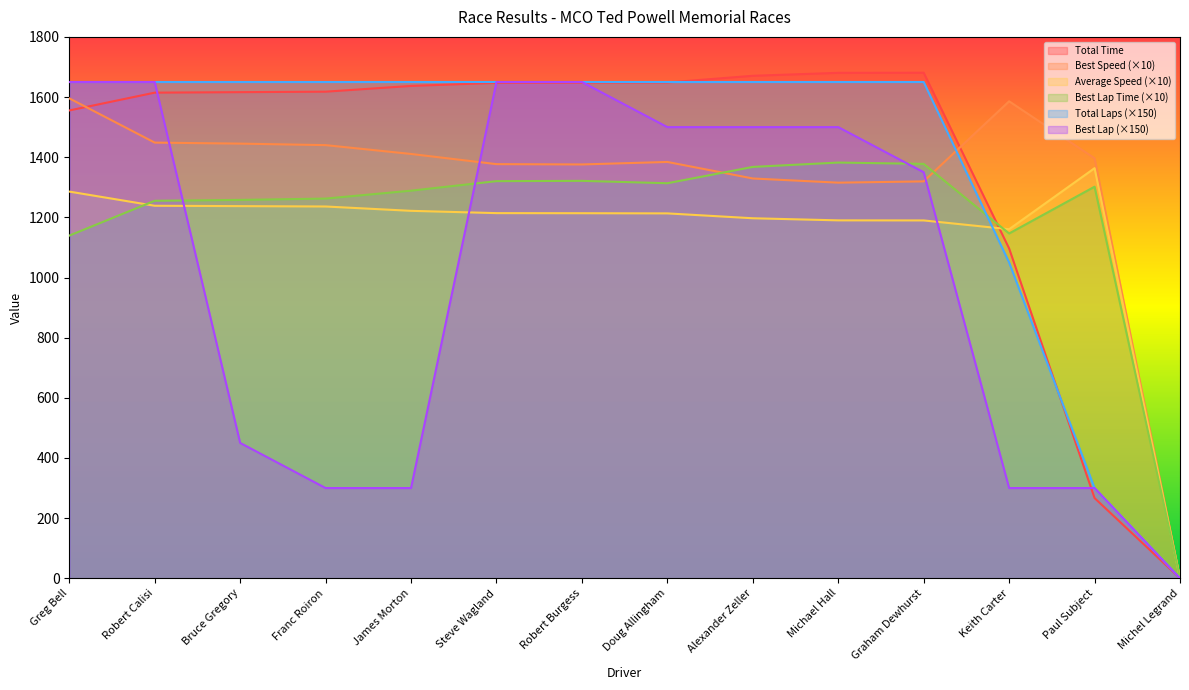

Reading left to right, extract all data points from this chart.

Total Laps: 1650.0	1650.0	1650.0	1650.0	1650.0	1650.0	1650.0	1650.0	1650.0	1650.0	1650.0	1050.0	300.0	0.0
Total Time: 1555.4	1614.6	1616.3	1617.8	1636.9	1647.2	1647.6	1648.4	1670.7	1680.5	1680.9	1096.6	266.7	0.0
Best Lap time: 1139.3	1255.1	1258.0	1262.4	1288.7	1320.3	1321.4	1313.4	1367.7	1382.2	1377.8	1146.4	1301.9	0.0
Best Speed: 1595.7	1448.5	1445.1	1440.1	1410.7	1376.9	1375.9	1384.2	1329.2	1315.3	1319.5	1585.8	1396.4	0.0
Best Lap: 1650.0	1650.0	450.0	300.0	300.0	1650.0	1650.0	1500.0	1500.0	1500.0	1350.0	300.0	300.0	0.0
Average Speed: 1285.7	1238.6	1237.3	1236.1	1221.7	1214.0	1213.8	1213.2	1197.0	1190.0	1189.8	1160.5	1363.5	0.0